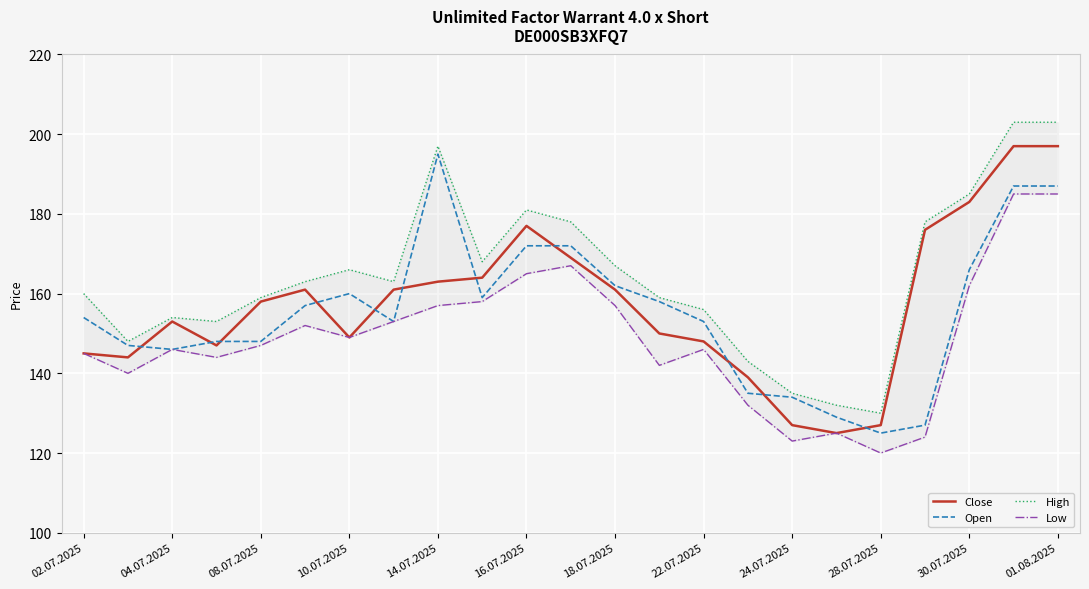

What is the value of the Open point at the 3rd from the left?

146